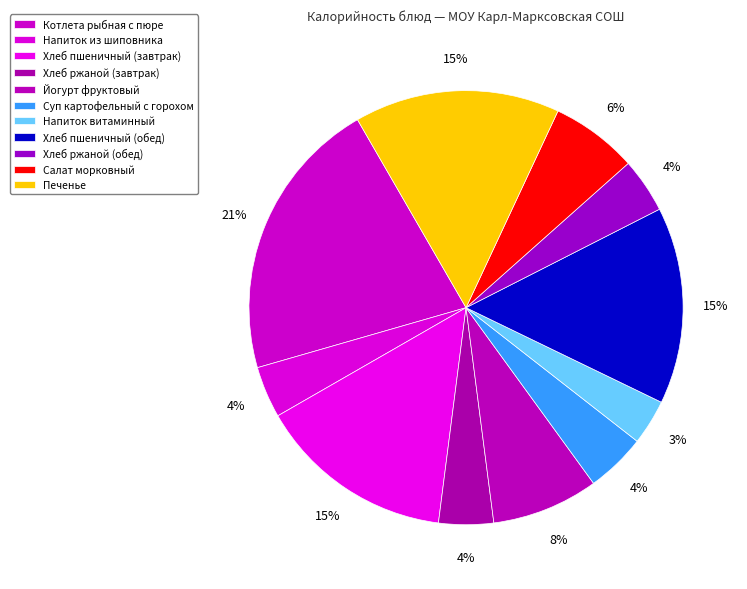

Does Хлеб ржаной (обед) account for over 50% of the chart?

No